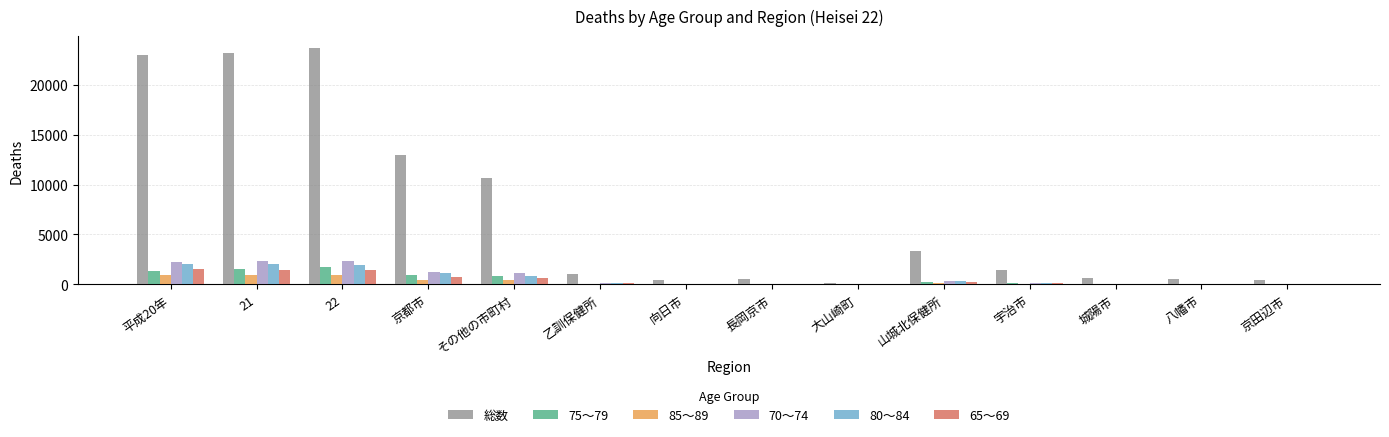

What is the total value across all series at 城陽市?

851